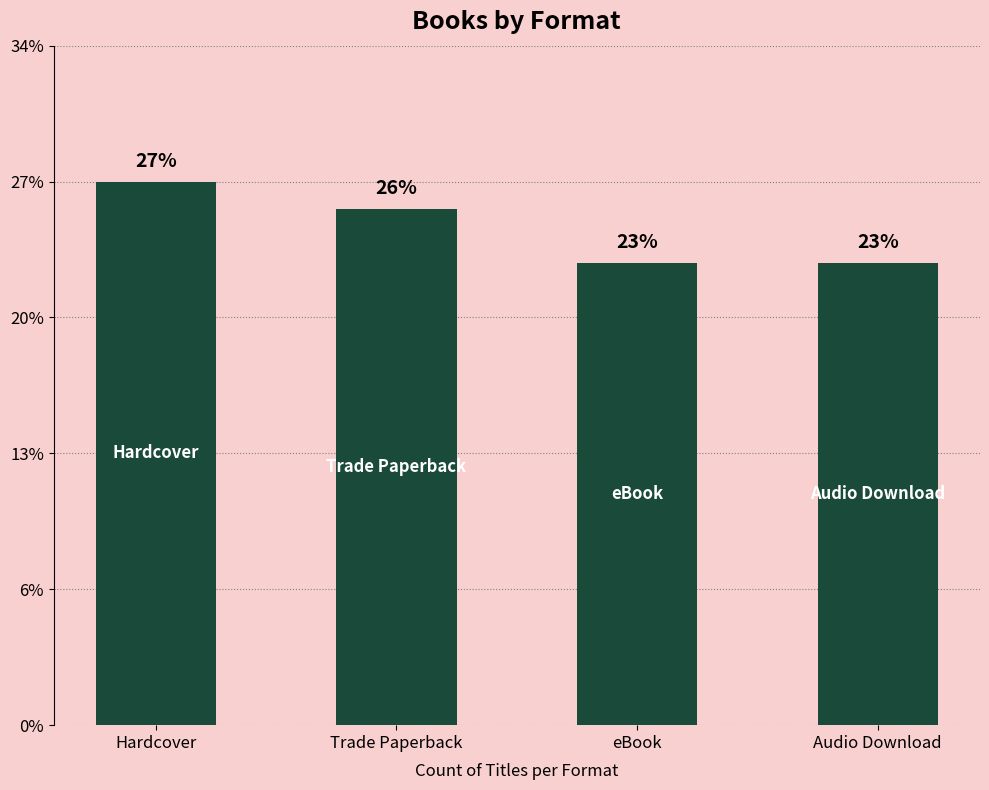

Are the bars horizontal?

No